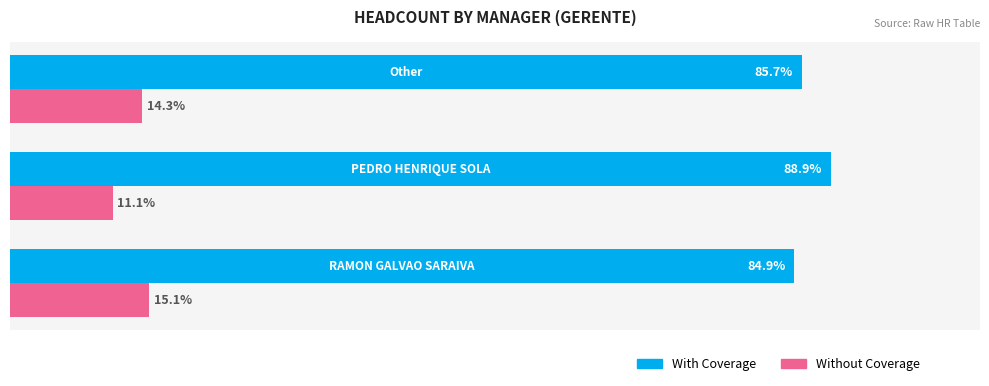

What are all the series names shown in the legend?

With Coverage, Without Coverage